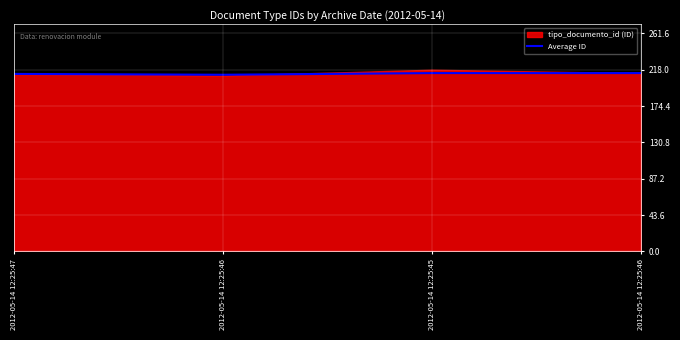

What is the average value?

213